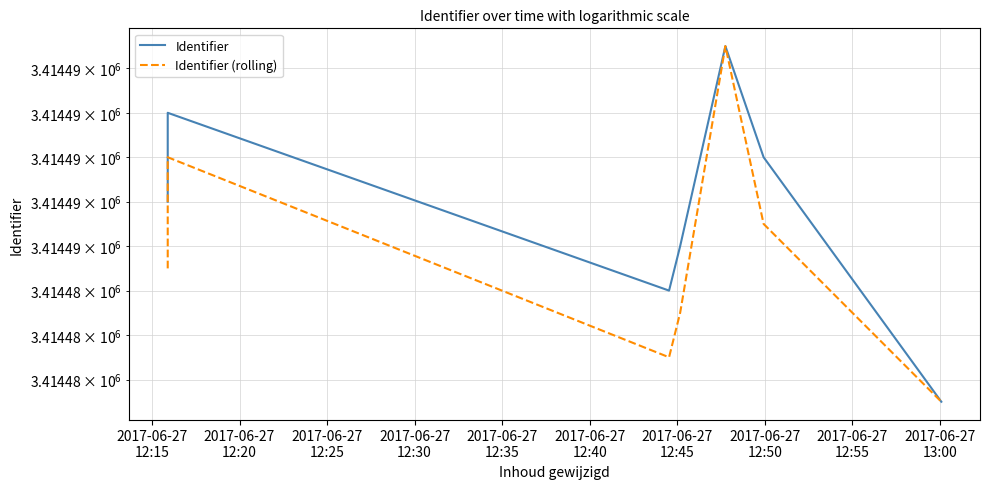

Reading left to right, extract all data points from this chart.

Identifier: 3414488	3414492	3414484	3414486	3414495	3414490	3414479
Identifier (rolling): 3414485	3414490	3414481	3414483	3414495	3414487	3414479